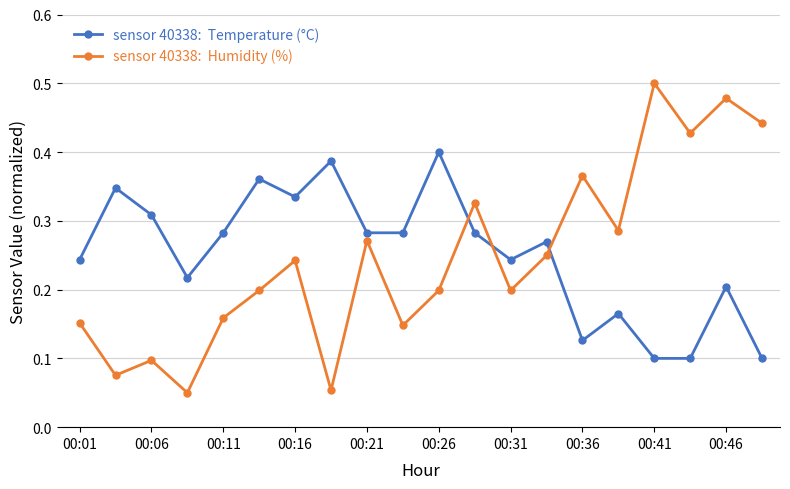

At which category does the chart reach its peak across all series?

00:41